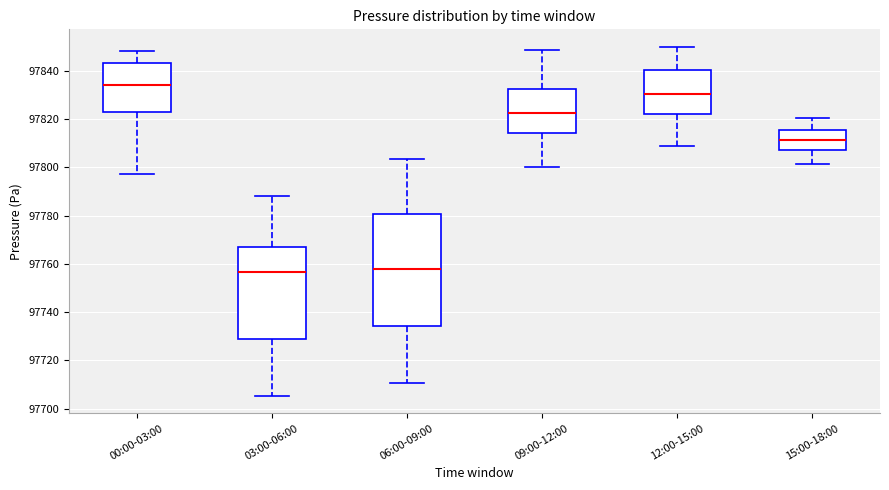

Reading left to right, read every box against the y-axis: the position of its median line, the range the box covers, and the ends of its whiskers. The values are not printed on the chart, so give them approximately, as read against the axis.

00:00-03:00: median 97834, box 97824 to 97844, whiskers 97798 to 97848
03:00-06:00: median 97756, box 97728 to 97768, whiskers 97706 to 97788
06:00-09:00: median 97758, box 97734 to 97780, whiskers 97710 to 97804
09:00-12:00: median 97822, box 97814 to 97832, whiskers 97800 to 97848
12:00-15:00: median 97830, box 97822 to 97840, whiskers 97810 to 97850
15:00-18:00: median 97812, box 97808 to 97816, whiskers 97802 to 97820